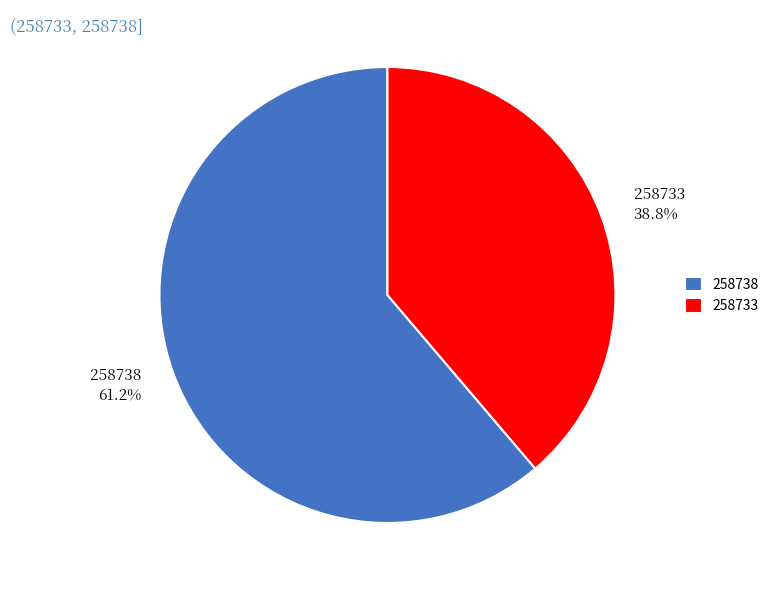

To the nearest percent, what portion does 258733 represent?

39%